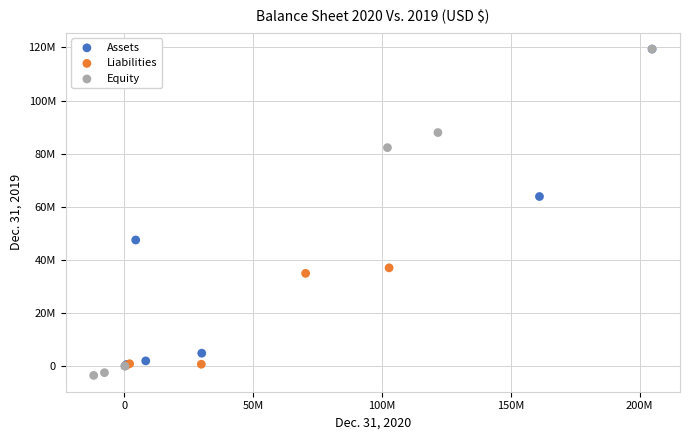

Which series reaches the minimum Y coordinate?

Equity